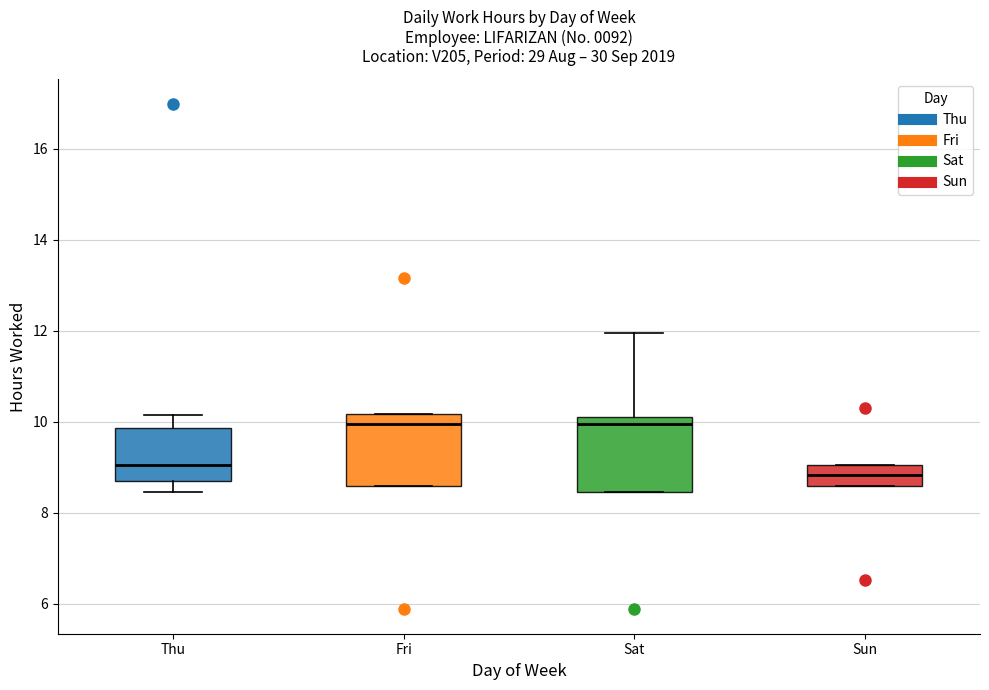

Where does the median line of the box for Thu sit on the y-axis? The values are not printed on the chart, so give them approximately, as read against the axis.

9.0